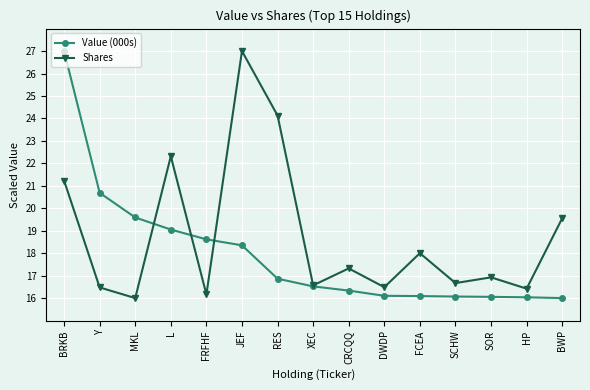

True or false: Value (000s) has more than 2 points higher than both neighbors.

False